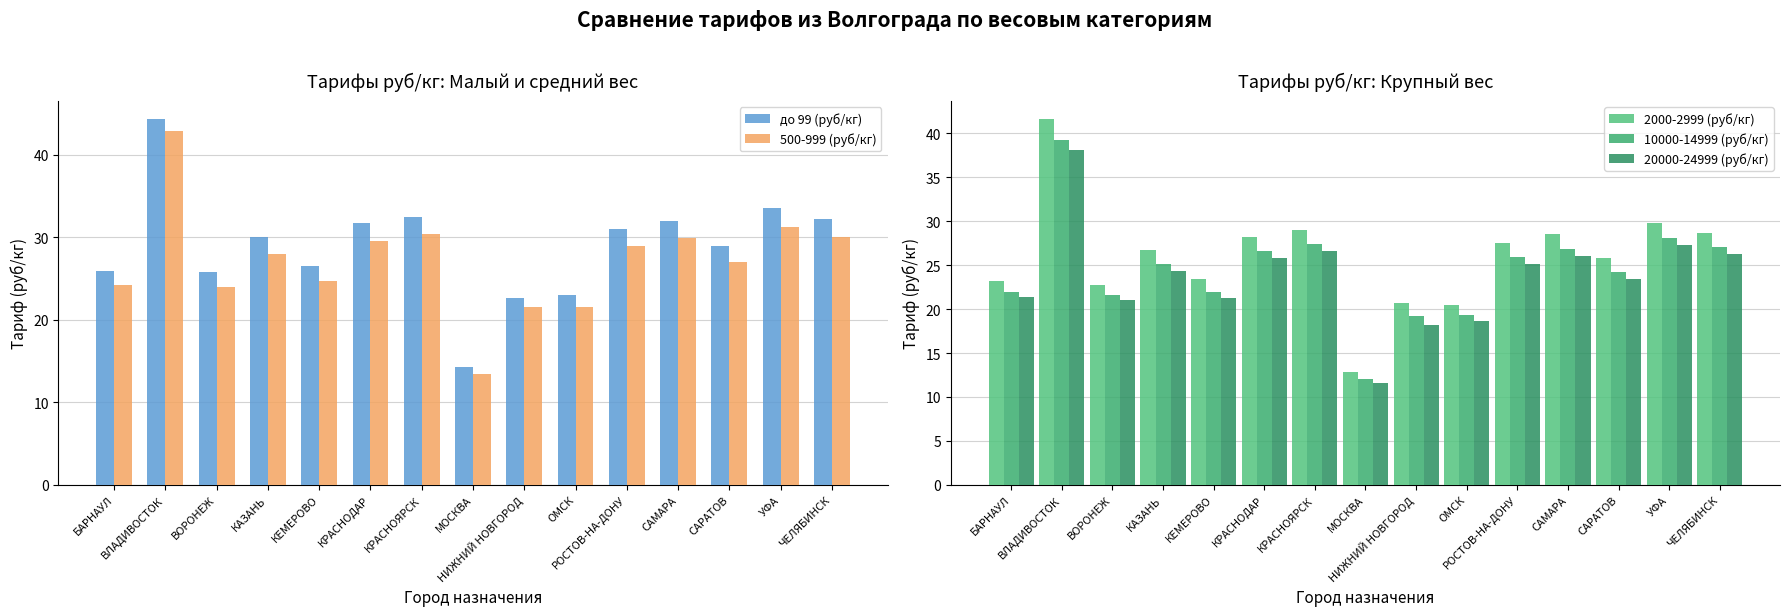

True or false: до 99 (руб/кг) has a value of 32.5 at КРАСНОЯРСК.

True